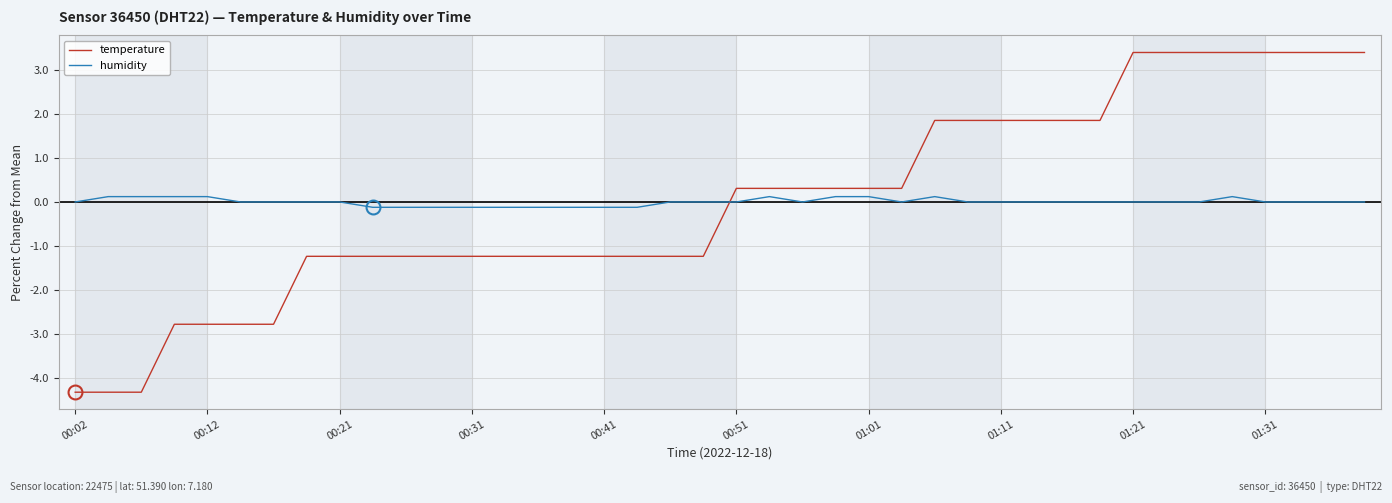

How many times do humidity and temperature cross each other?

1